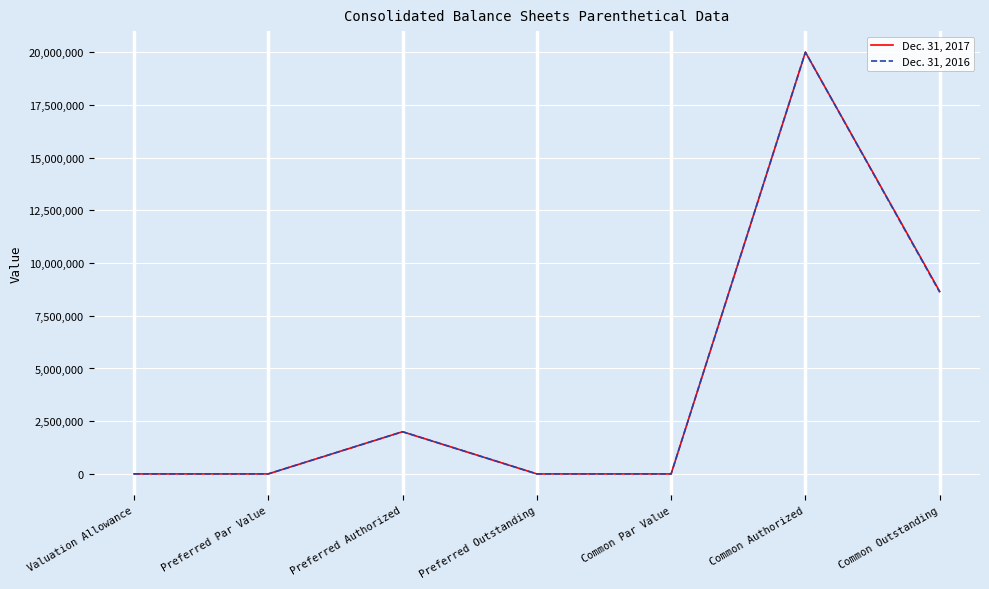

Is it true that Dec. 31, 2016 equals 20000000 at Common Authorized?

True